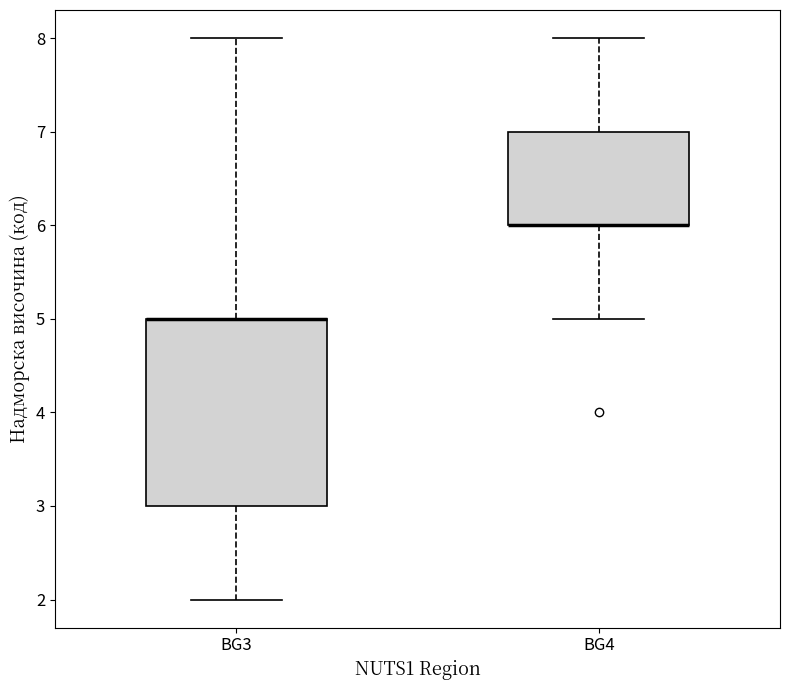

Which box is the tallest, from its lower edge to its upper edge?

BG3